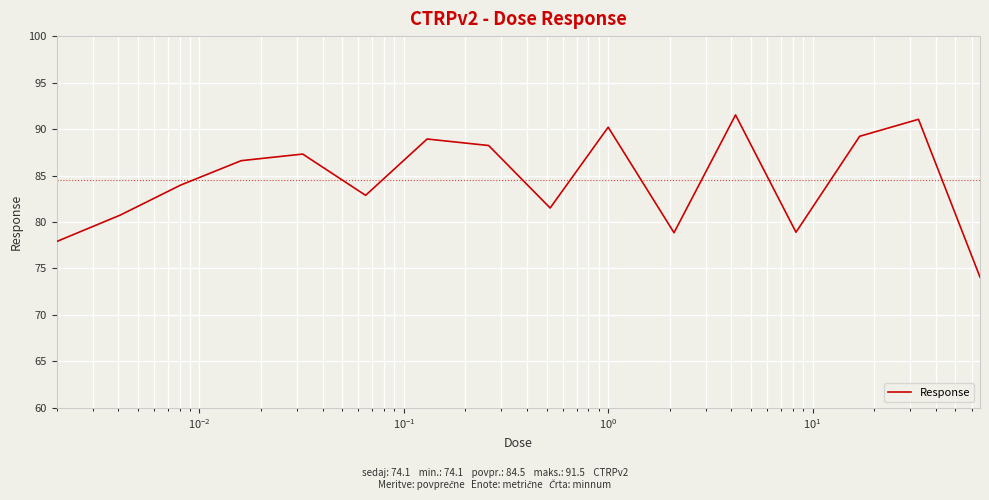

True or false: the data has more than 1 interior local peaks.

True